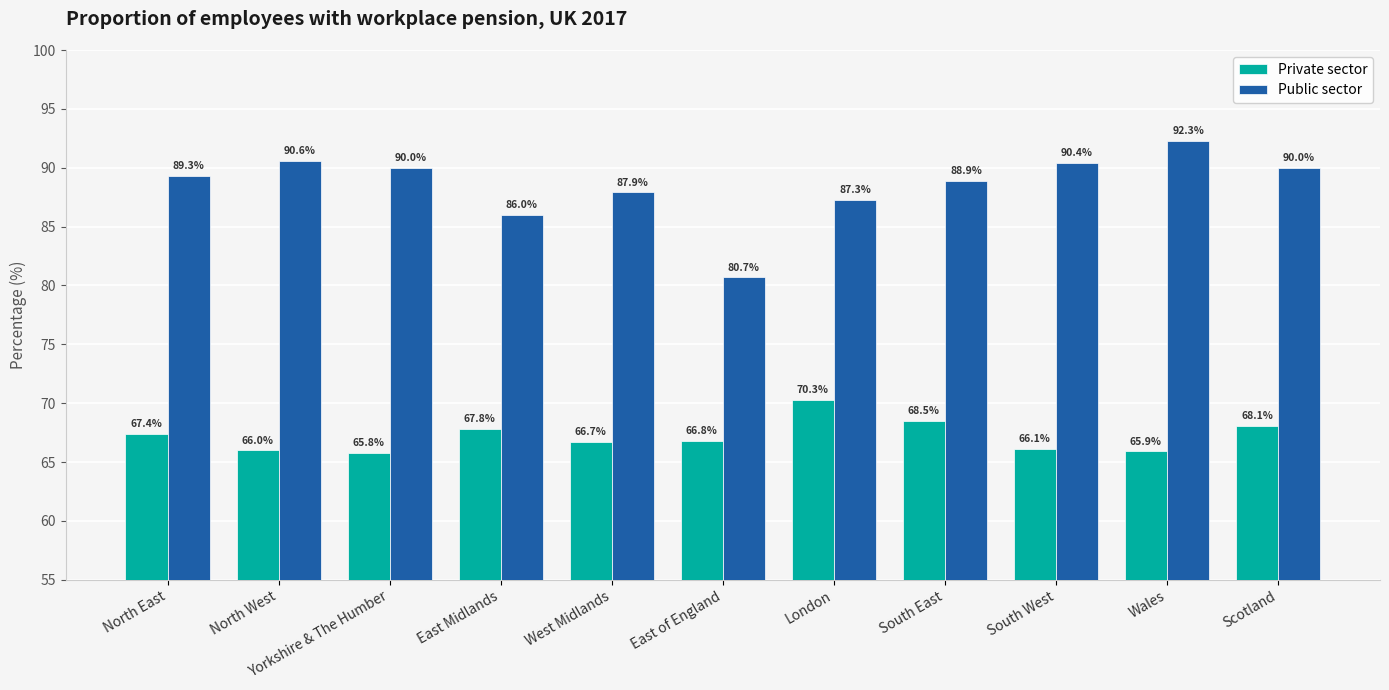

What is the total value across all series at North East?

156.7